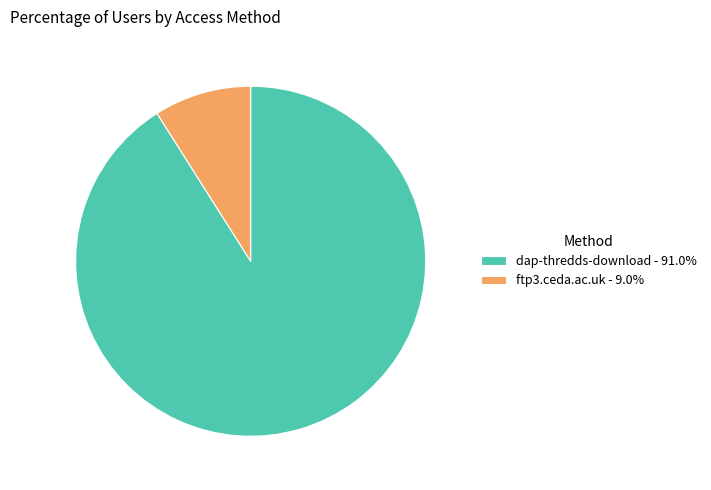

Is the sum of dap-thredds-download - 91.0% and ftp3.ceda.ac.uk - 9.0% greater than half?

Yes